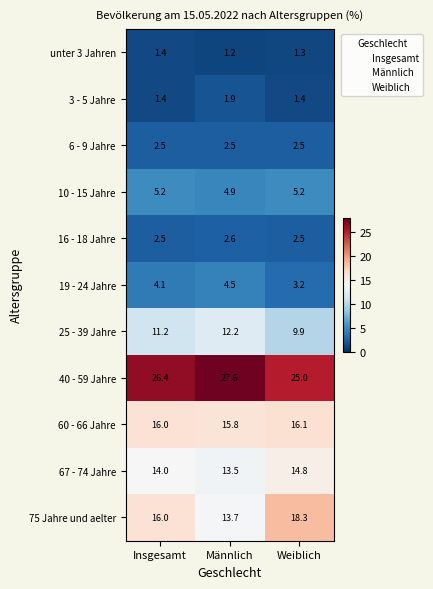

The 3 - 5 Jahre series shows 2.2 at Weiblich. True or false?

False